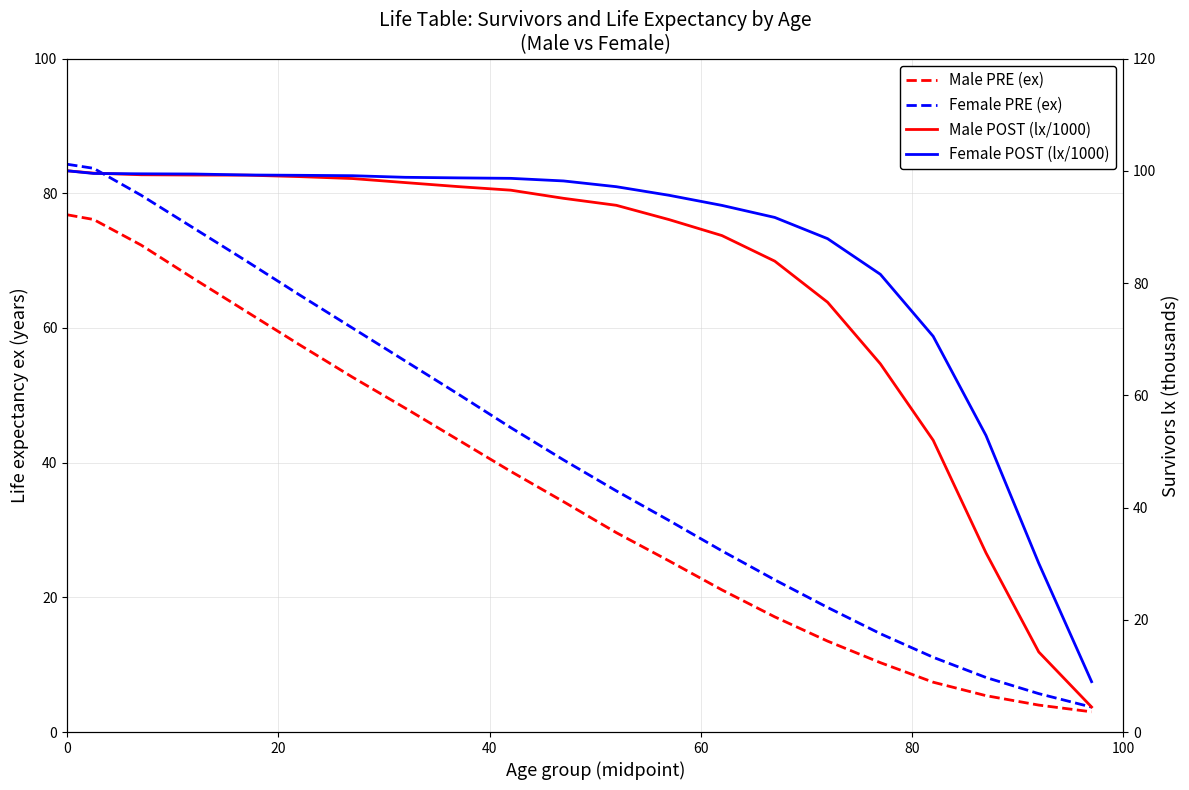

Which series has the widest spread of values?

Male lx (POST)